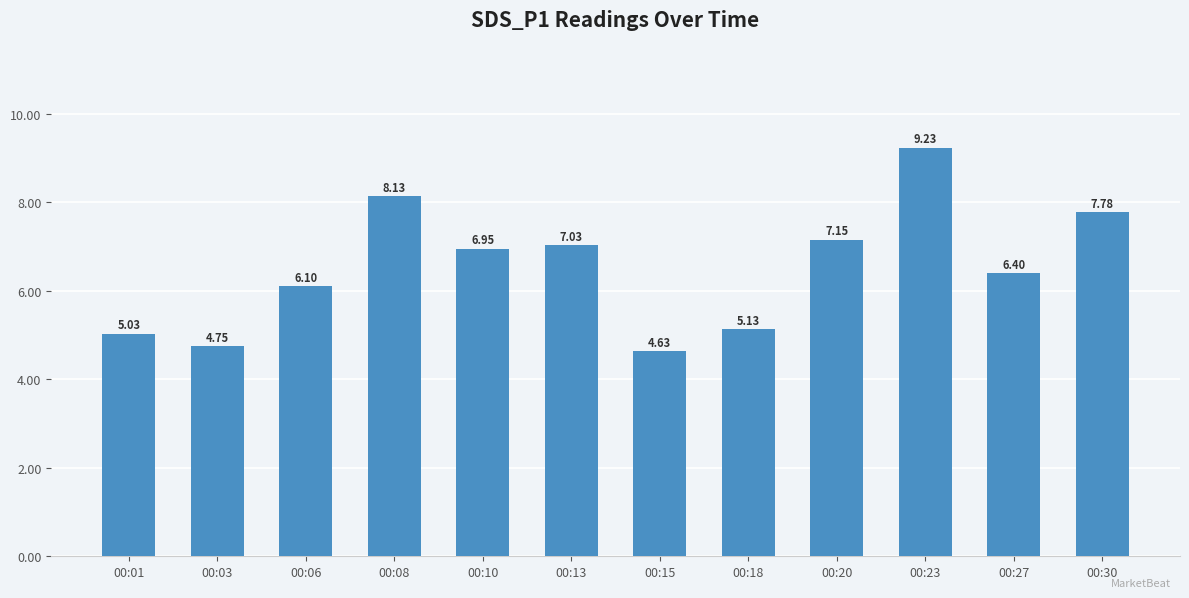

What is the maximum value shown in the chart?

9.2